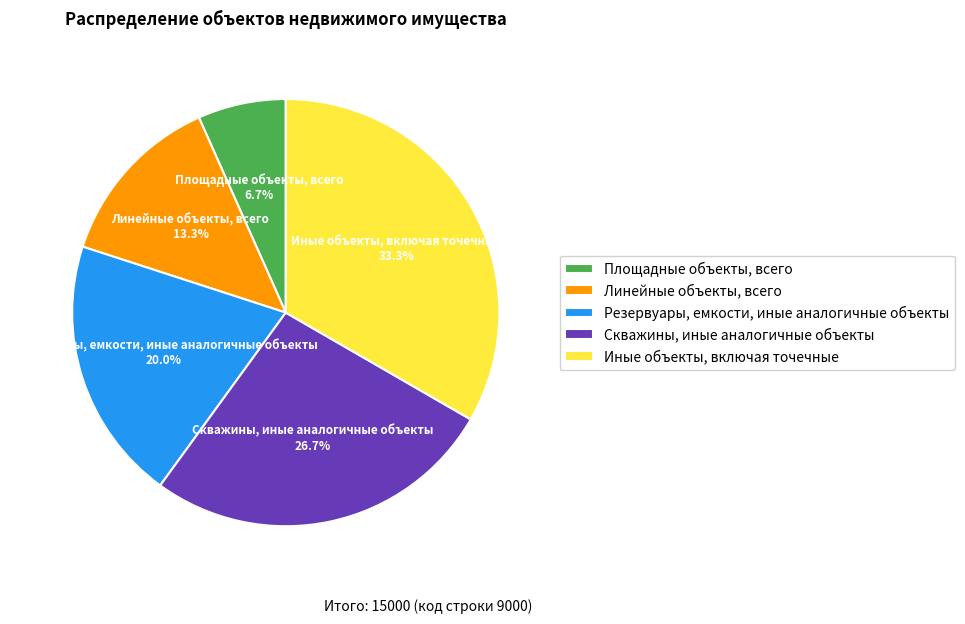

How much of the chart is everything except Резервуары, емкости, иные аналогичные объекты?

80.0%